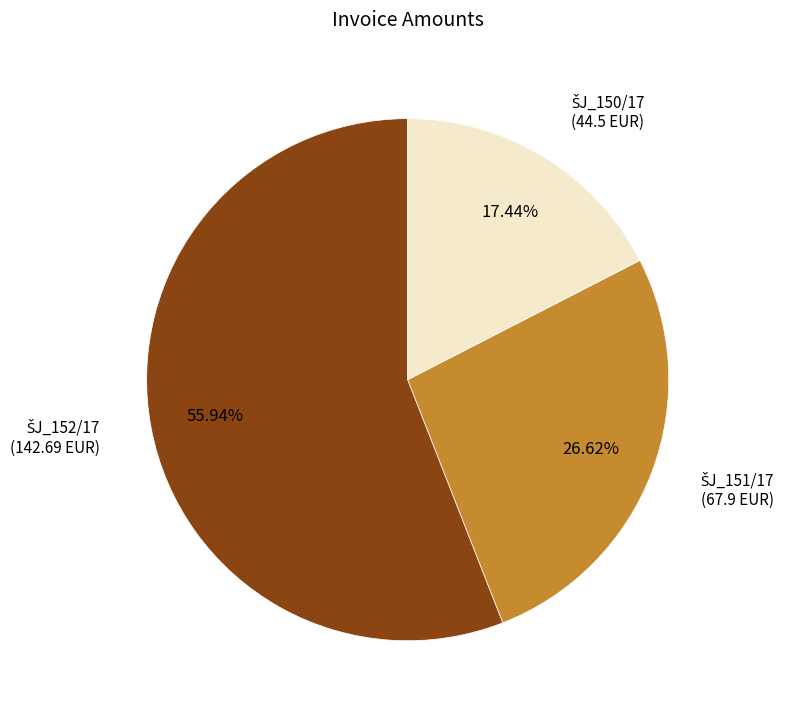

Does any single category account for the majority?

Yes